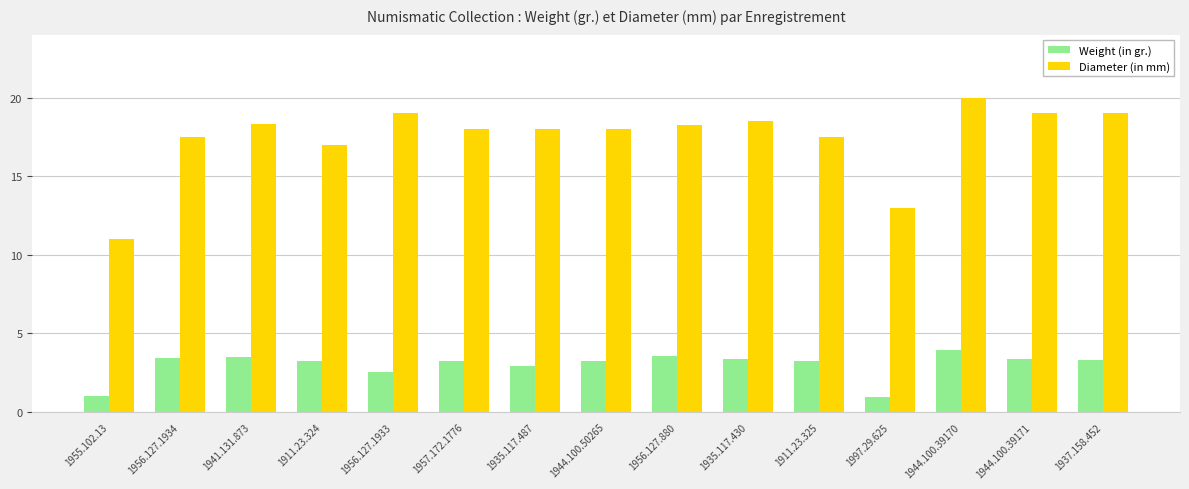

At which category is the sum across all series the highest?

1944.100.39170